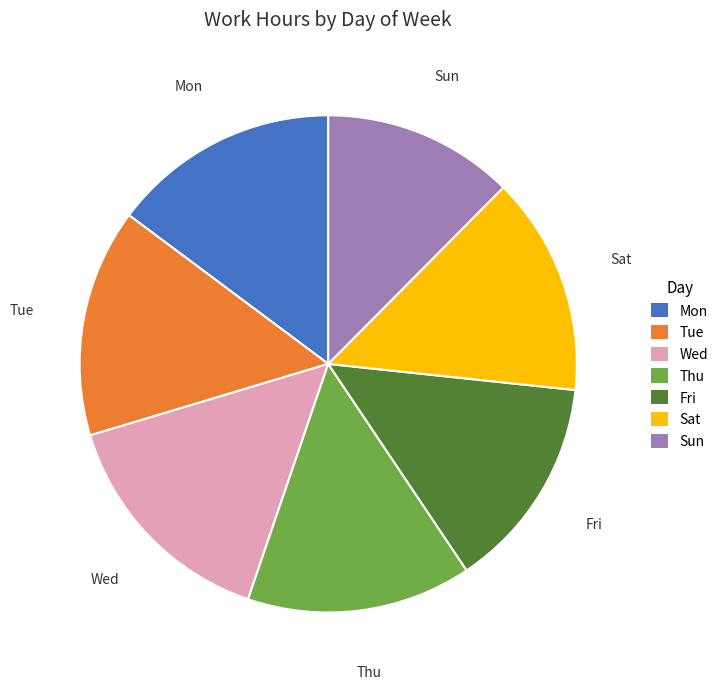

True or false: Mon accounts for 21% of the total.

False